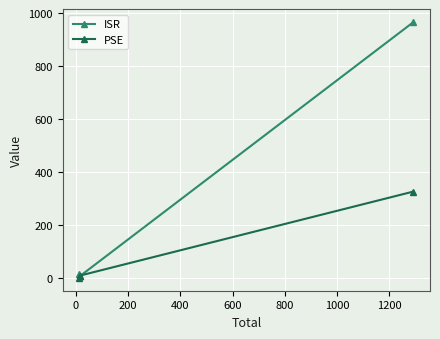

What is the value of the PSE point at the 3rd from the left?

326.1